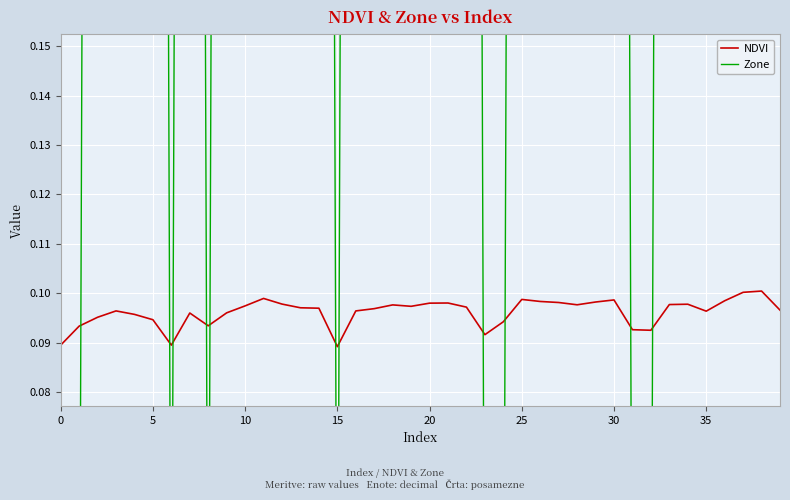

The value of Zone at 35 is 1.6. True or false?

False